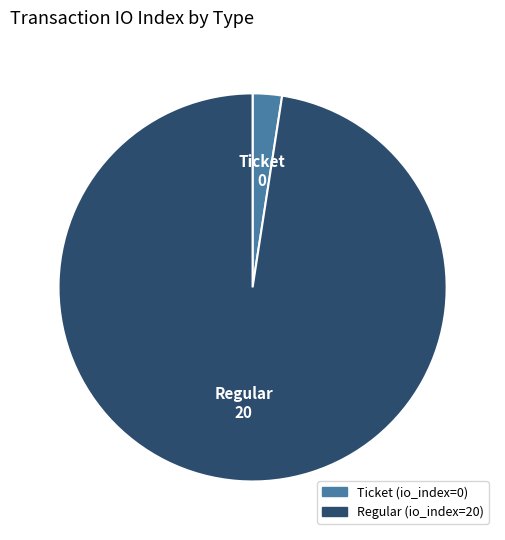

Do Ticket (io_index=0) and Regular (io_index=20) together represent more than half of the pie?

Yes